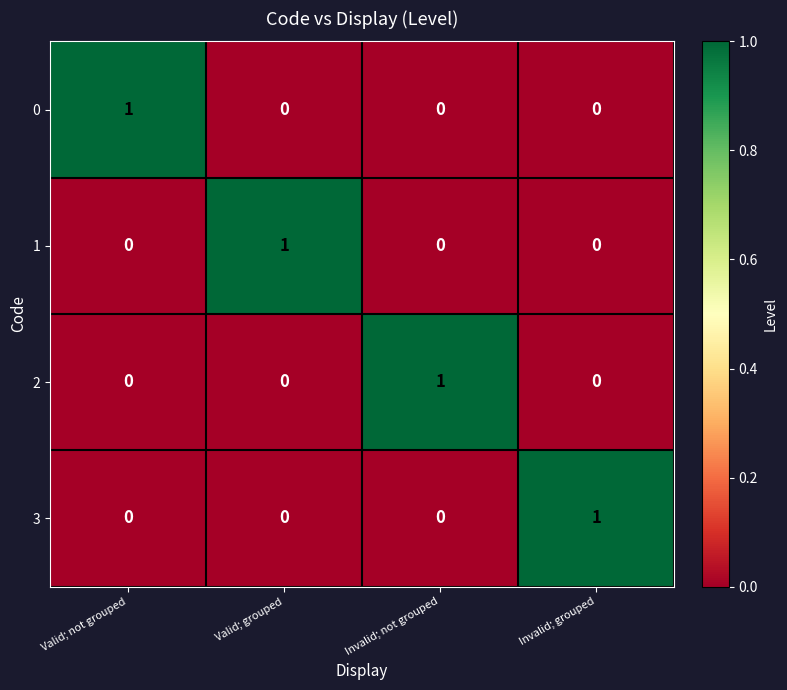

What is the total value across all series at Invalid; grouped?

1